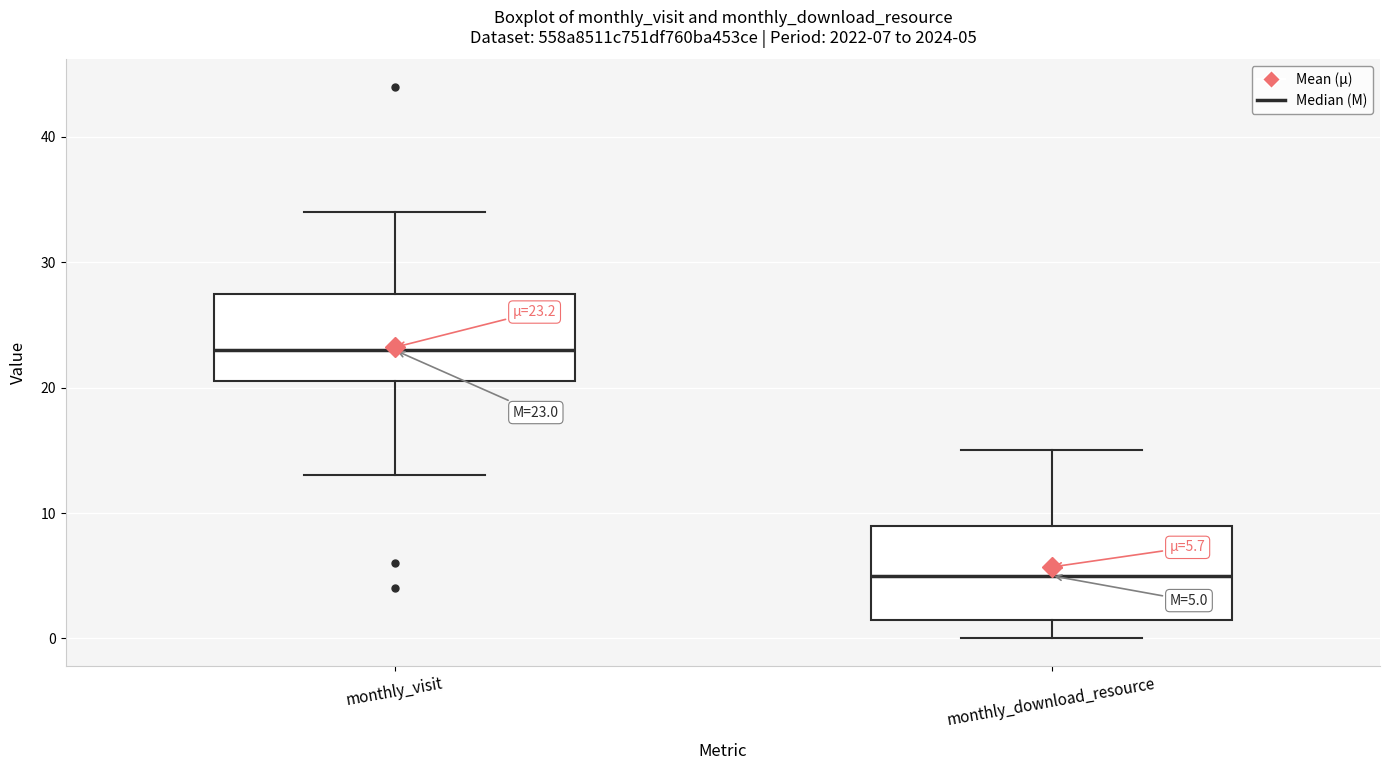

Which box has the lowest median line?

monthly_download_resource